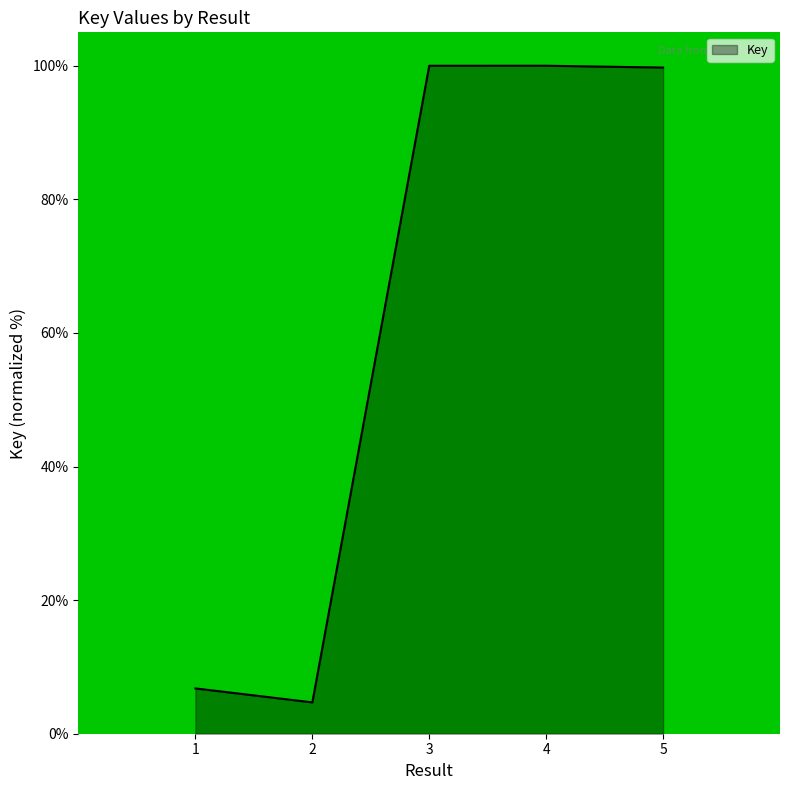

What is the greatest value displayed?

100.0